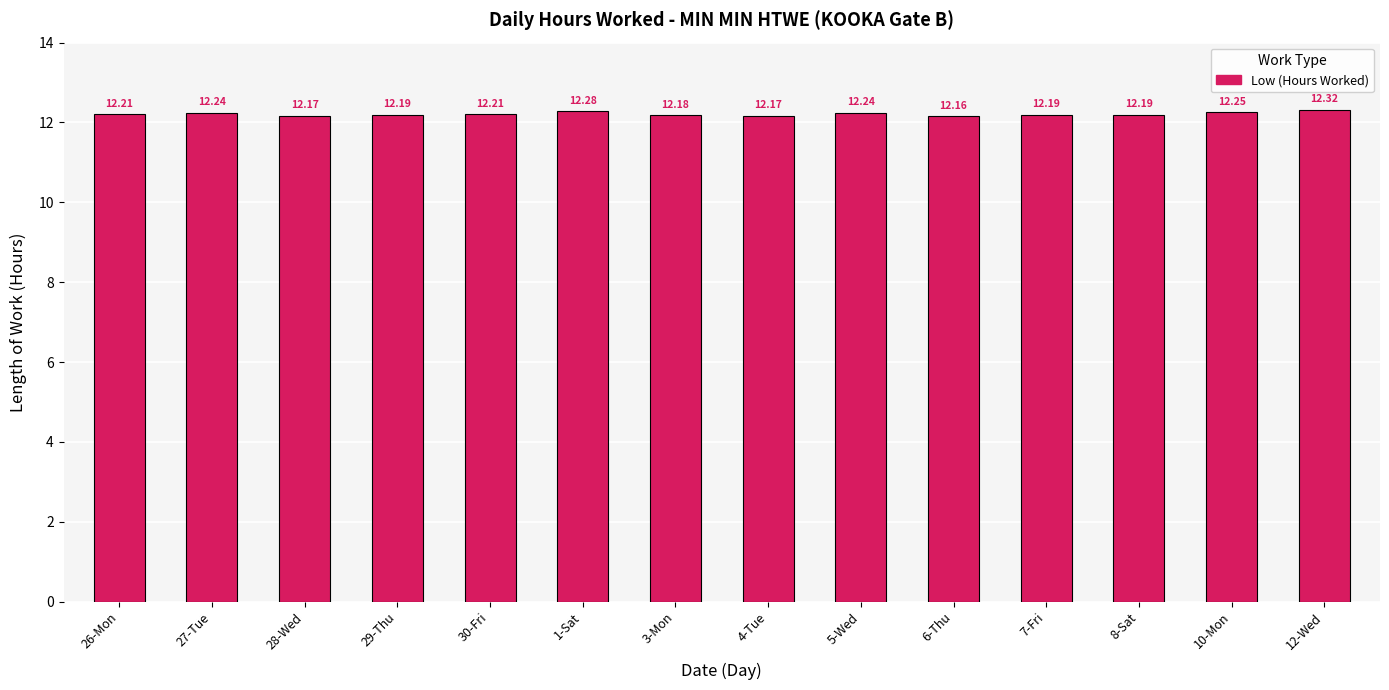

Between 3-Mon and 6-Thu, which is larger?

3-Mon